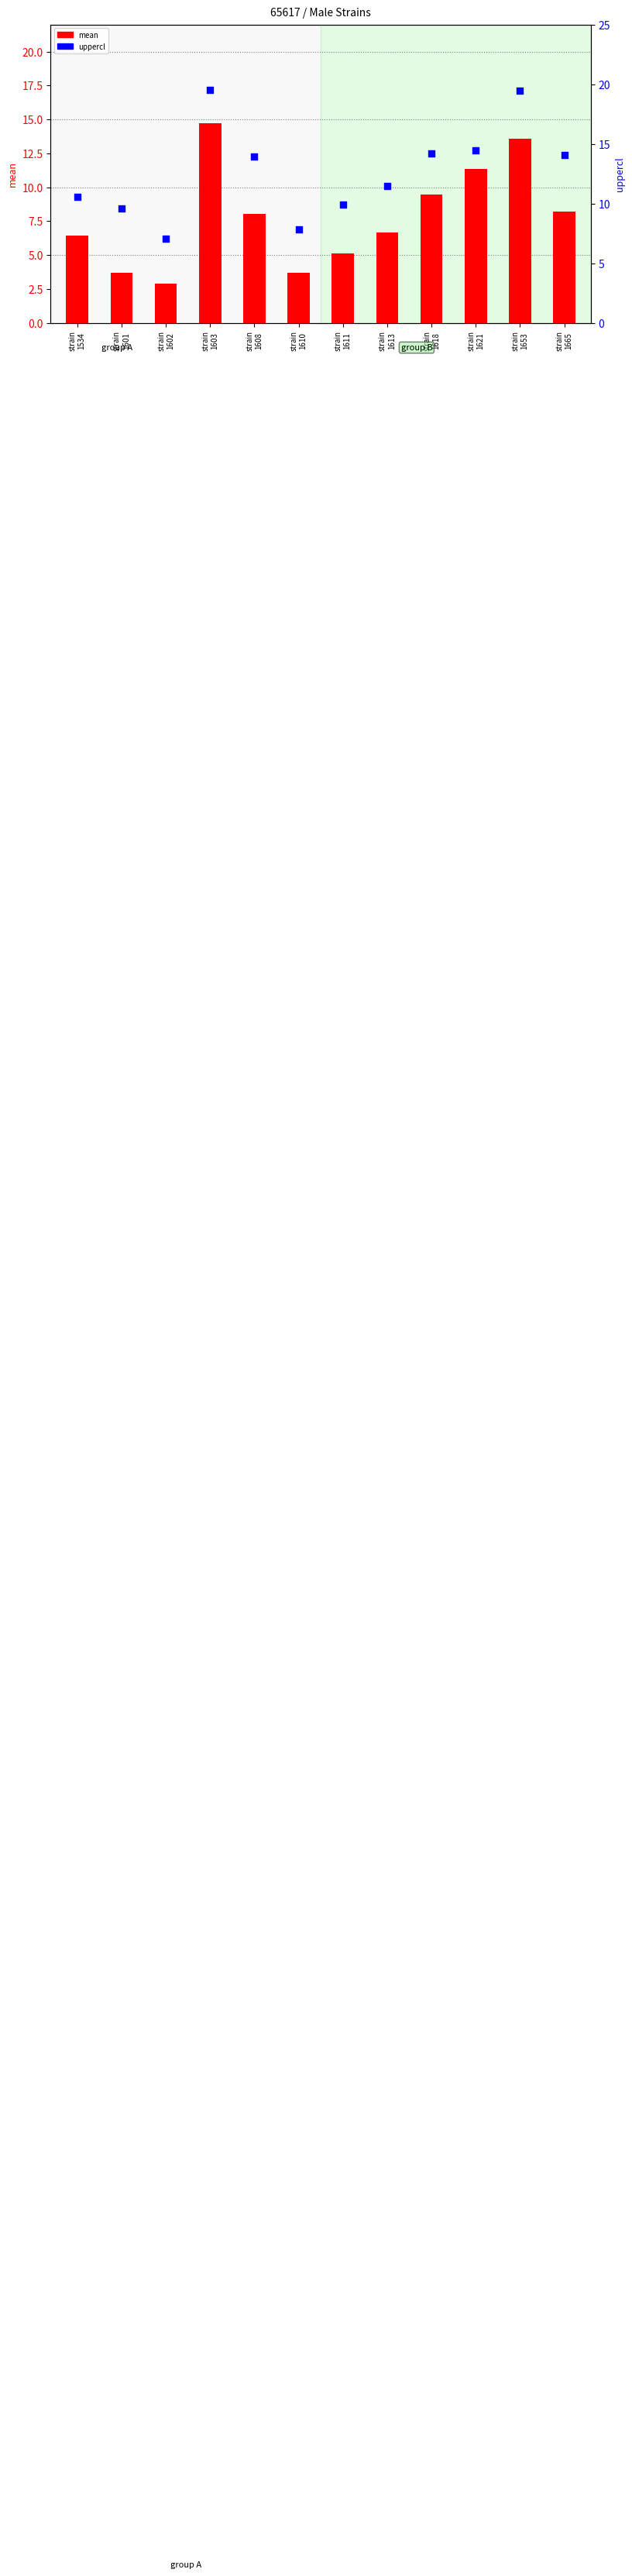

Which series has the largest total across all categories?

uppercl